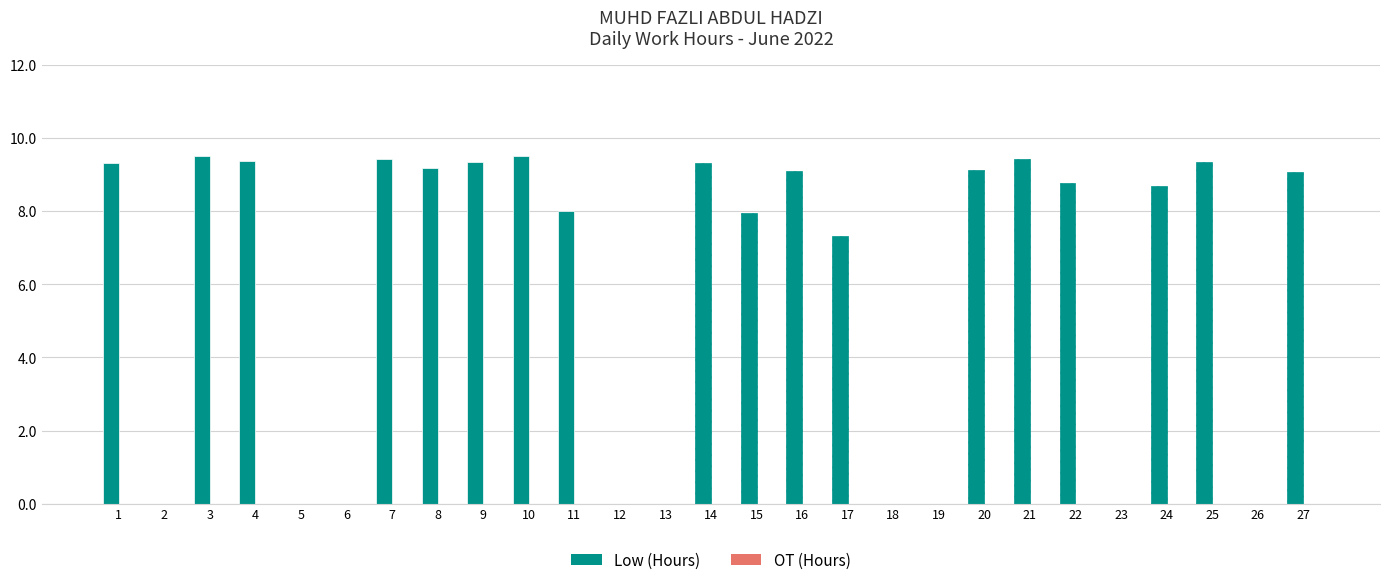

Between 27 and 6, which is larger?

27